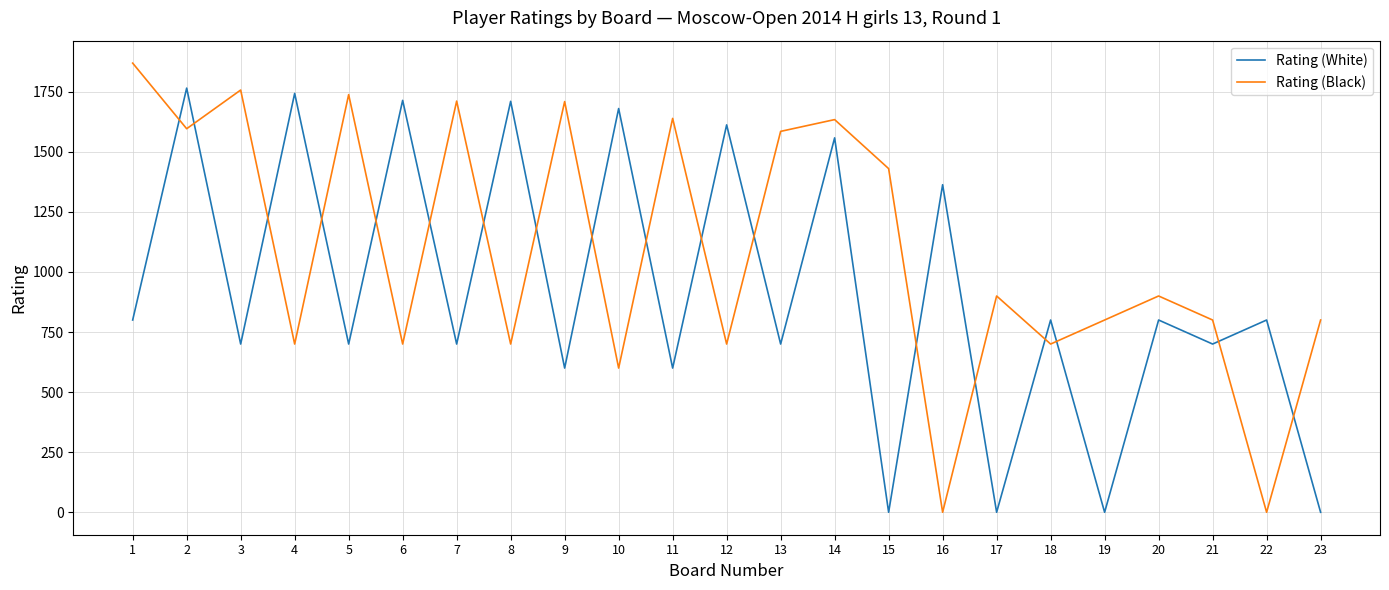

True or false: Rating (Black) has a value of 1634 at 14.

True